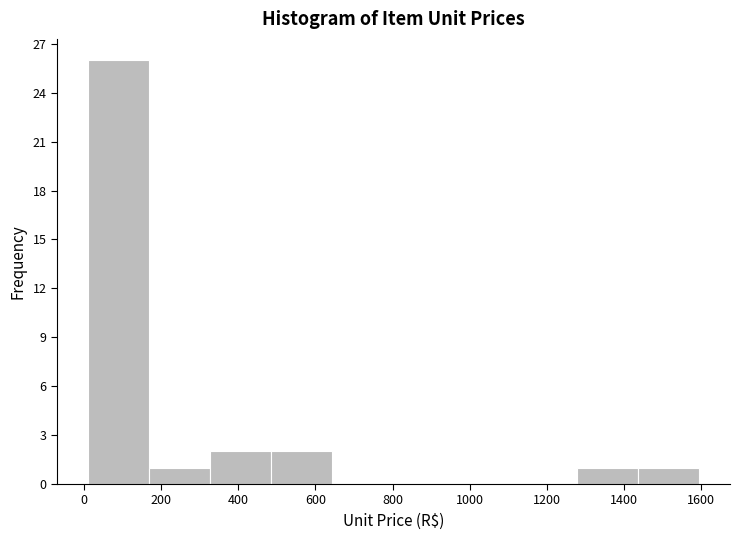

Which range on the x-axis has the tallest bar?

20 to 160